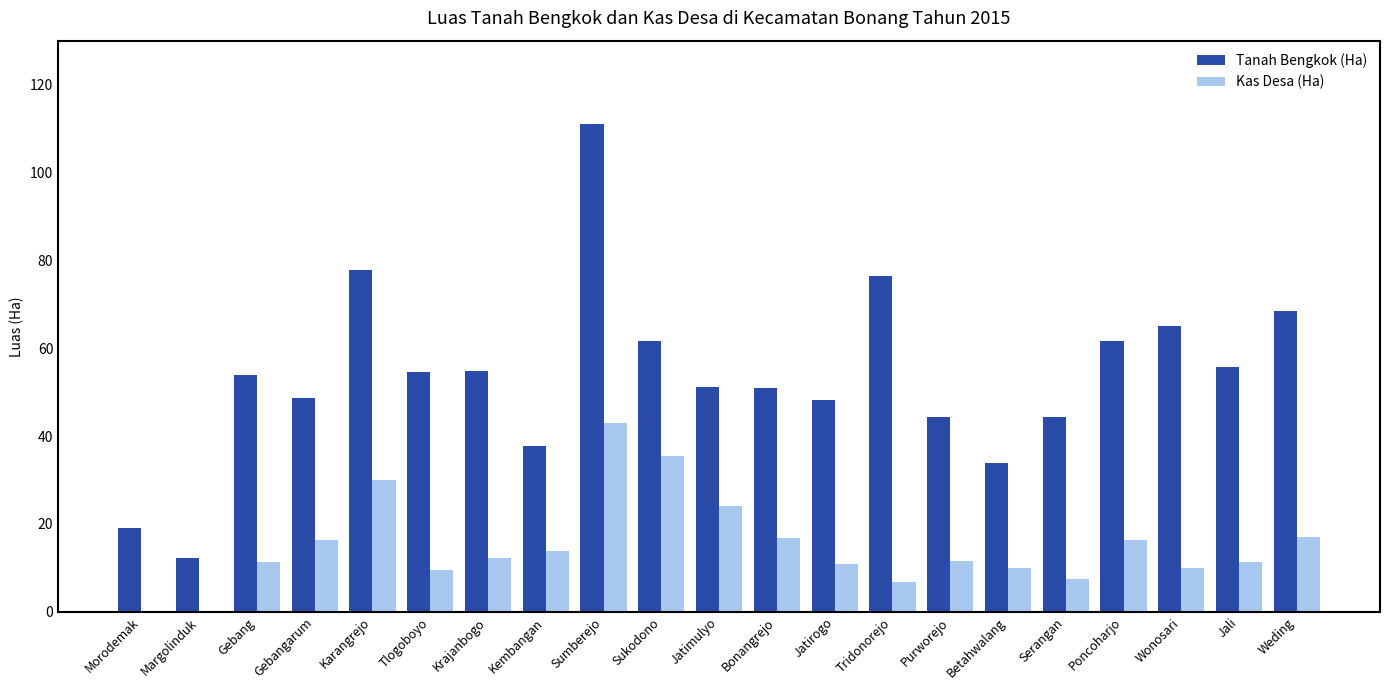

What value does the Kas Desa (Ha) series have at Bonangrejo?

16.9